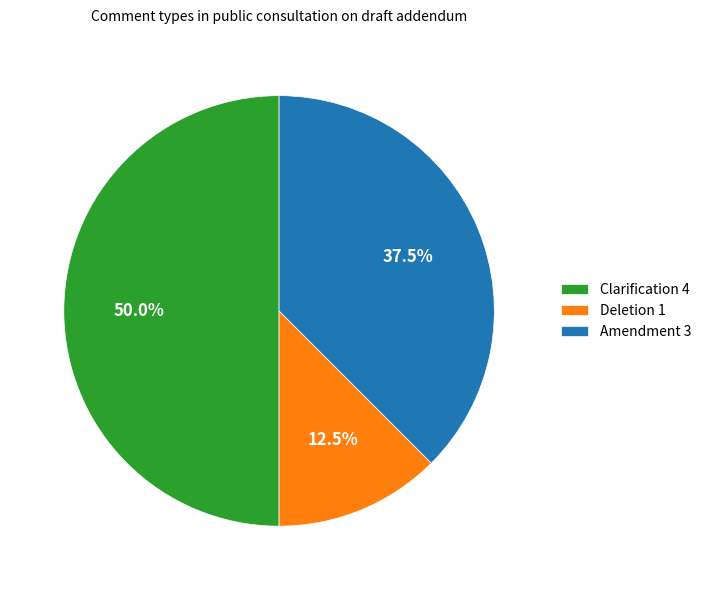

What percentage is the Clarification slice, to the nearest percent?

50%